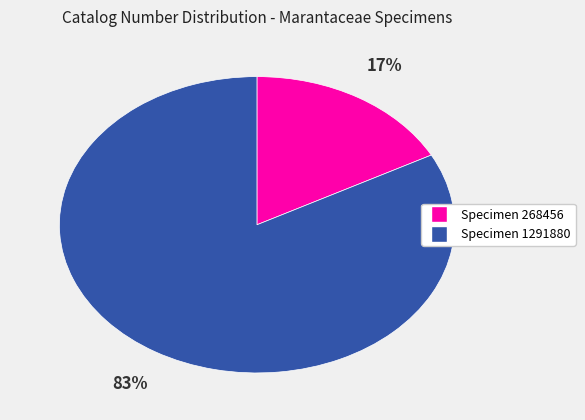

To the nearest percent, what is the average slice percentage?

50%